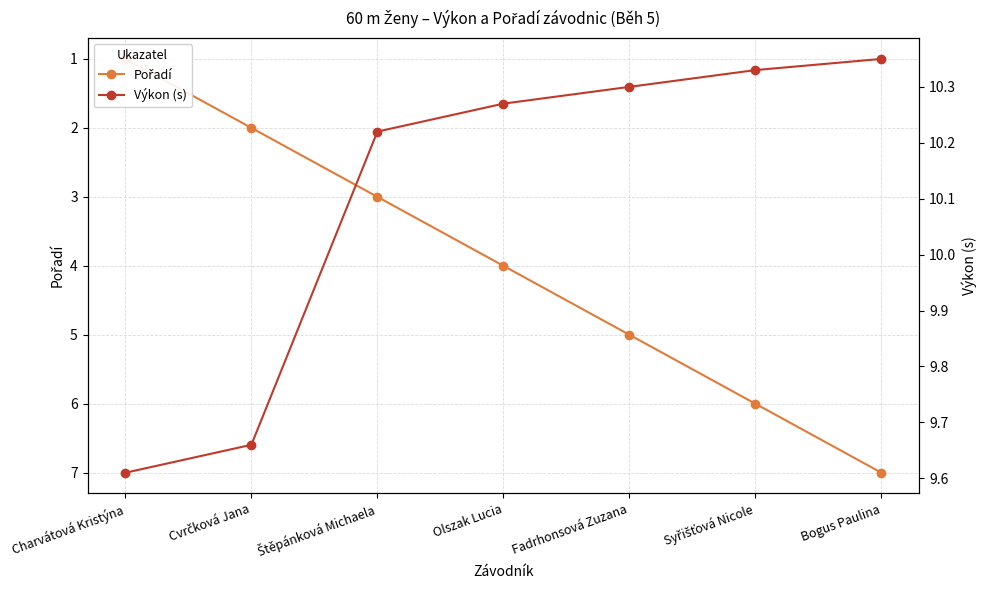

At which label does Pořadí reach its peak?

Bogus Paulina